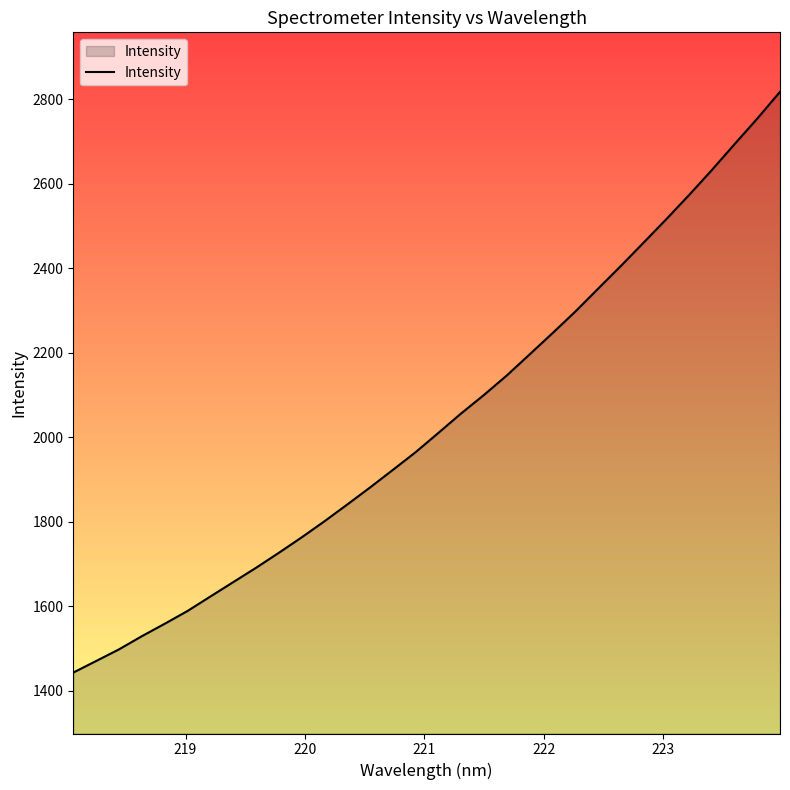

What is the difference between the maximum and minimum values?

1374.7